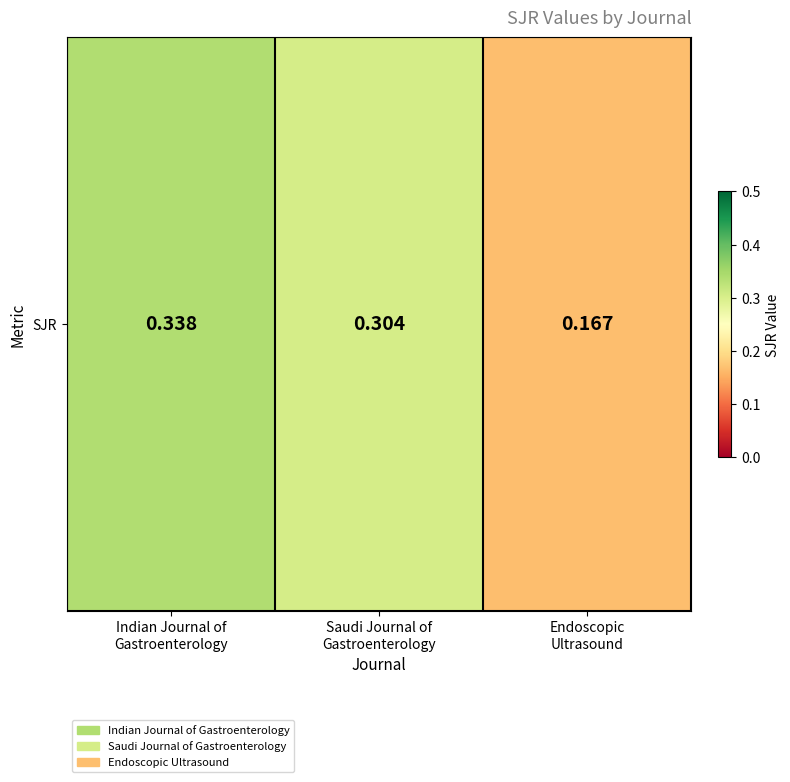

Rank the categories by value from highest to lowest.

Indian Journal of
Gastroenterology, Saudi Journal of
Gastroenterology, Endoscopic
Ultrasound